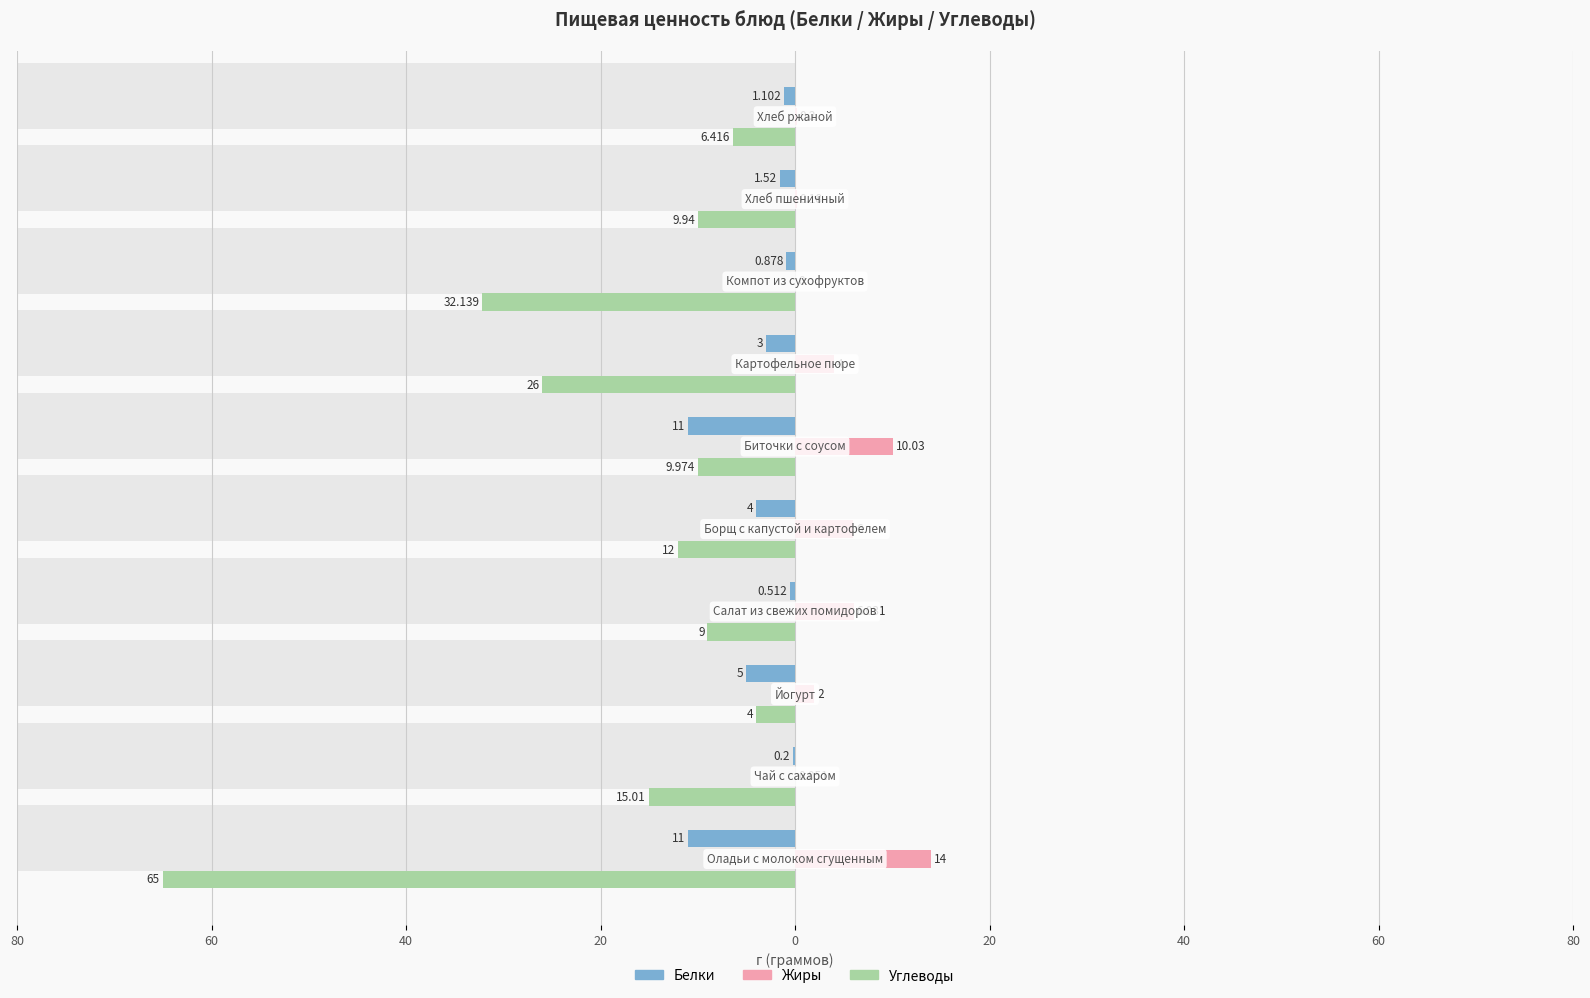

Is the value of Белки at 20 greater than the value of Жиры at 20?

No